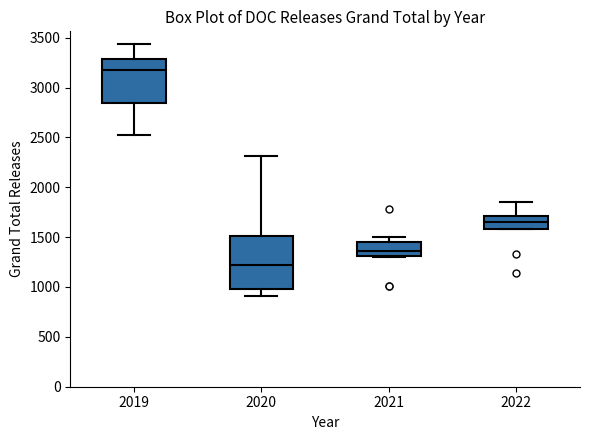

Reading left to right, read every box against the y-axis: the position of its median line, the range the box covers, and the ends of its whiskers. The values are not printed on the chart, so give them approximately, as read against the axis.

2019: median 3200, box 2850 to 3300, whiskers 2550 to 3450
2020: median 1200, box 1000 to 1500, whiskers 900 to 2300
2021: median 1350, box 1300 to 1450, whiskers 1300 to 1500
2022: median 1650, box 1600 to 1700, whiskers 1600 to 1850